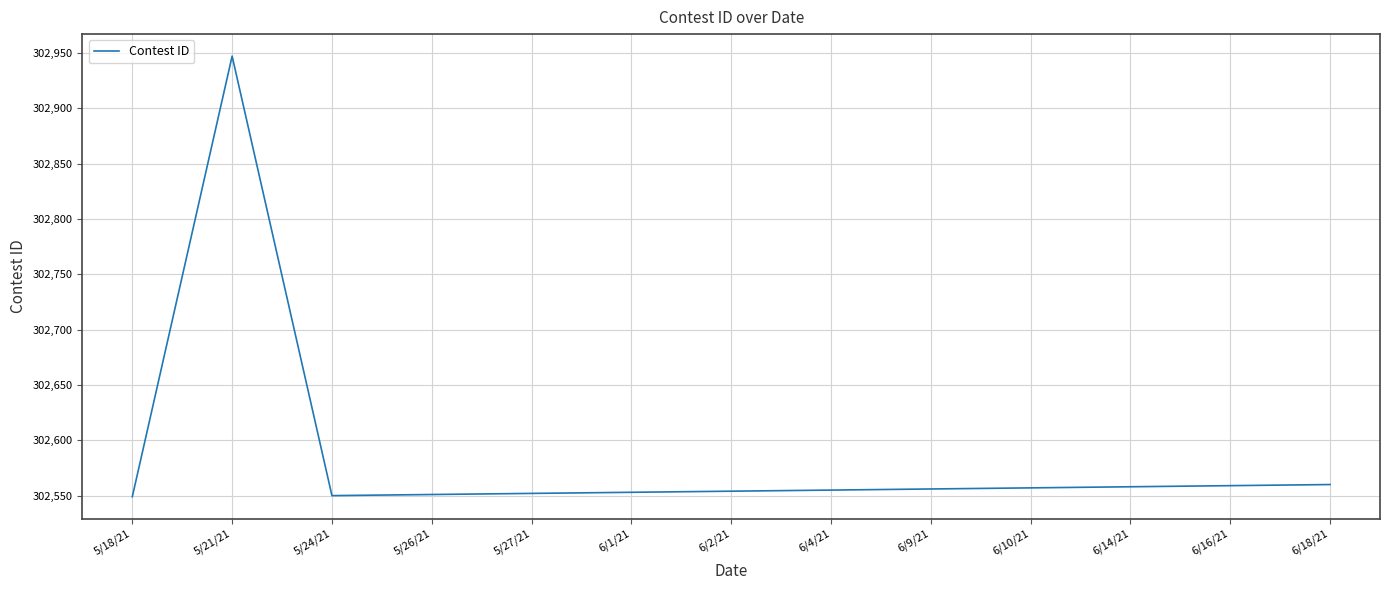

What is the ratio of the value at 5/21/21 to the value at 5/18/21?

1.0